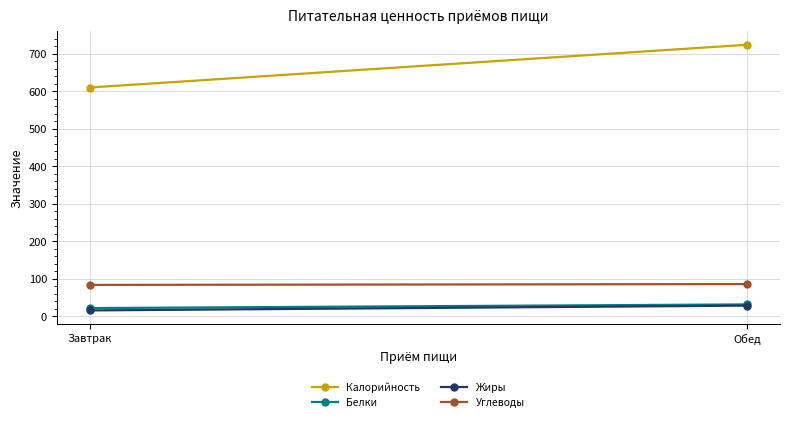

Which series changed the most between Завтрак and Обед?

Калорийность